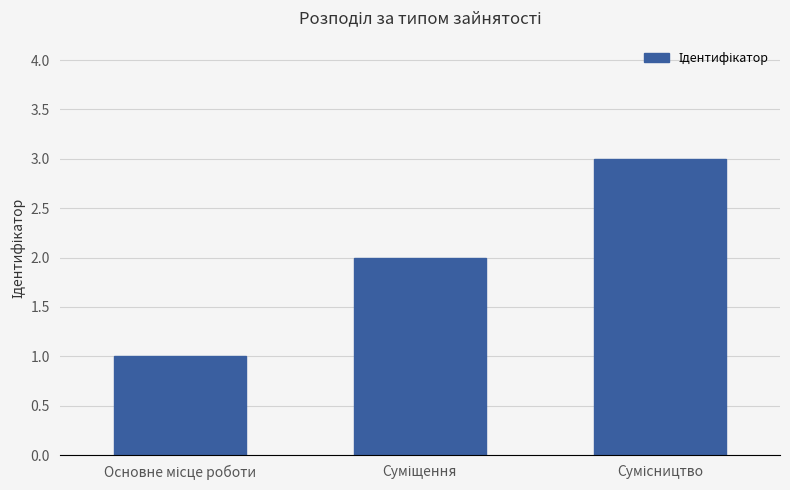

What is the sum of all values?

6